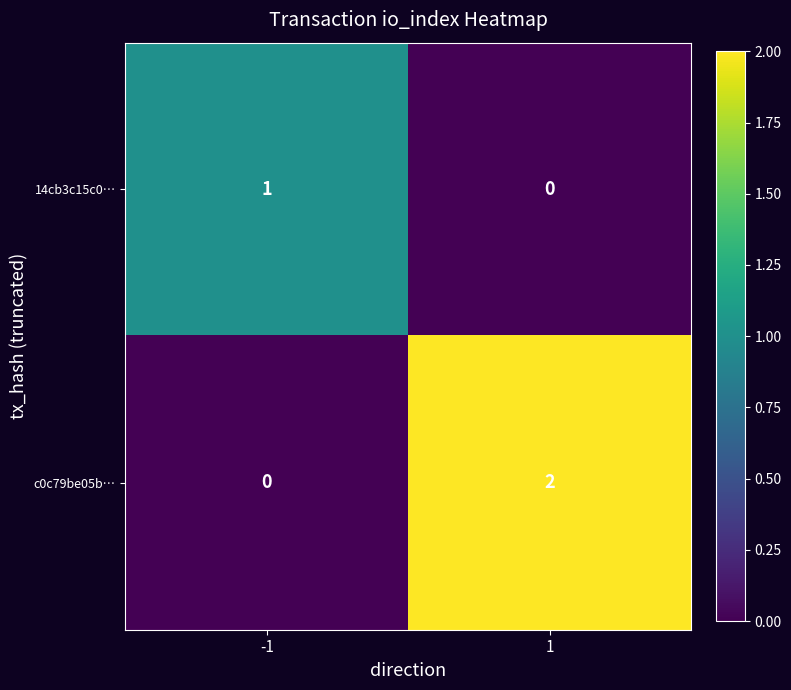

Between -1 and 1, which series saw the biggest shift?

c0c79be05b…